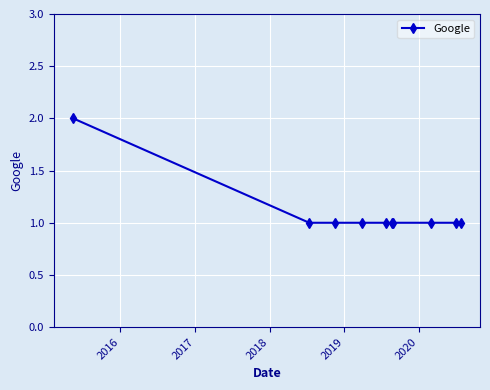

What is the value of the 8th point from the left?

1